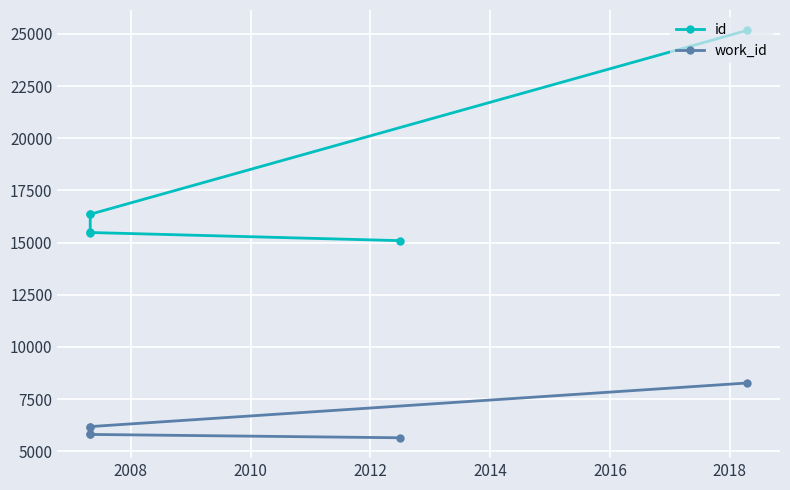

True or false: id and work_id cross at least once.

False